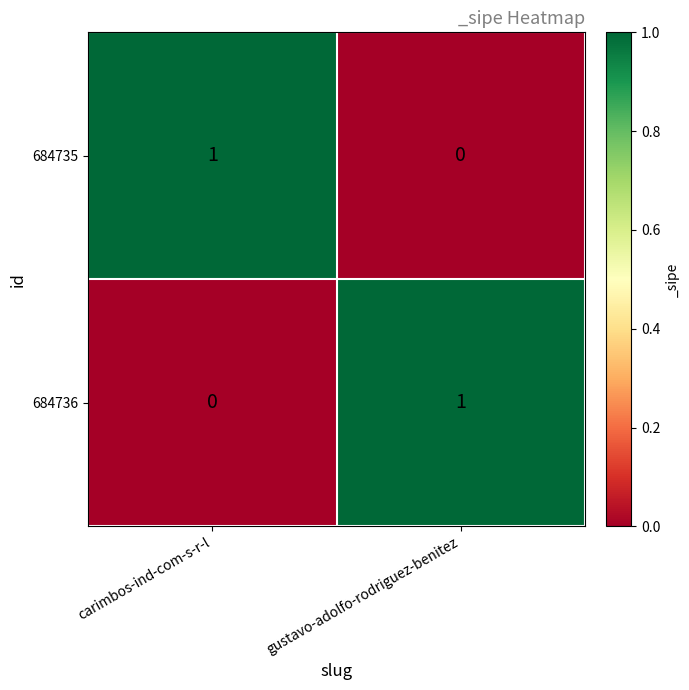

How many values in the 684736 series are below 1?

1